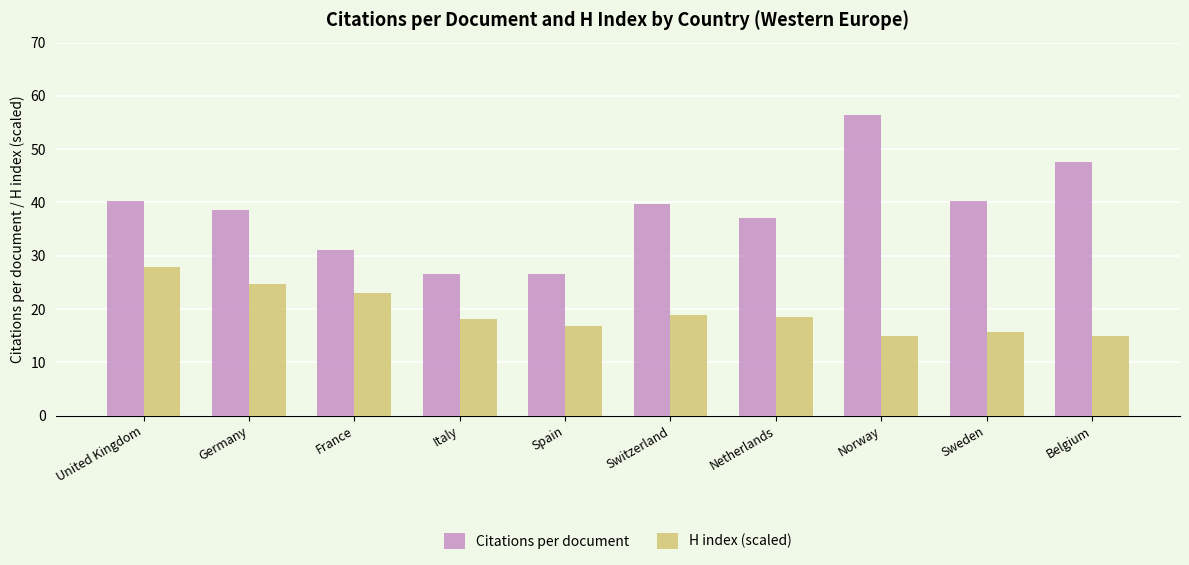

What is the maximum value shown in the chart?

56.4